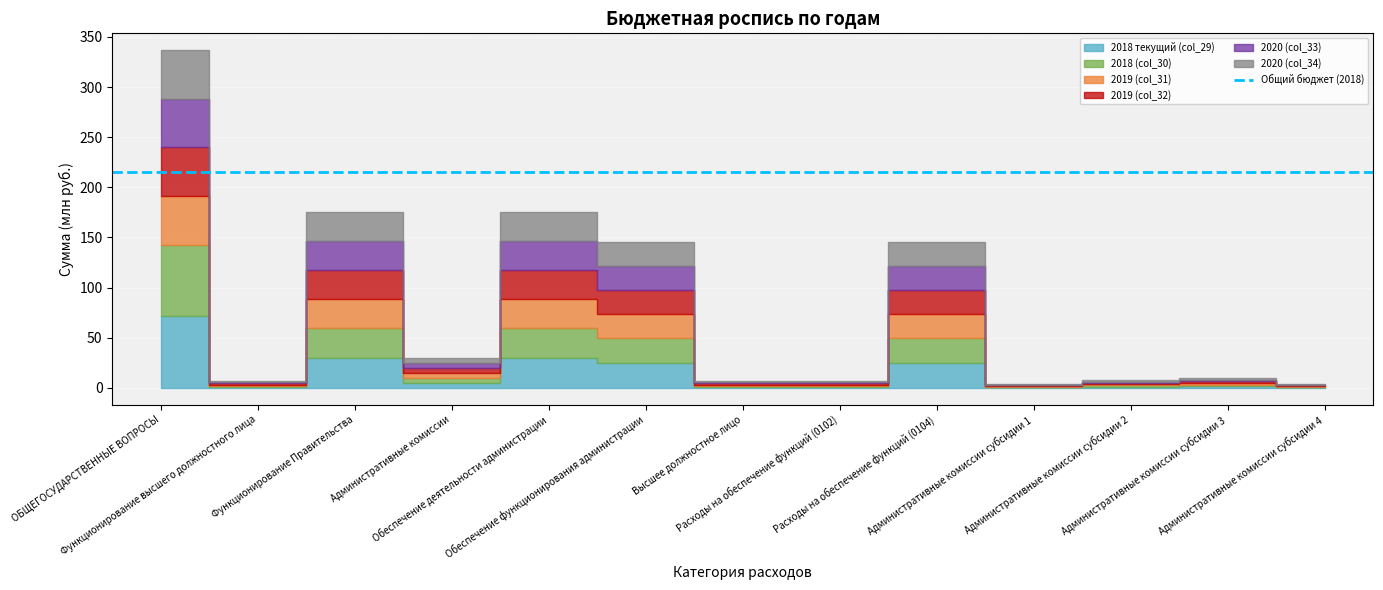

What is the greatest value displayed?

71331300